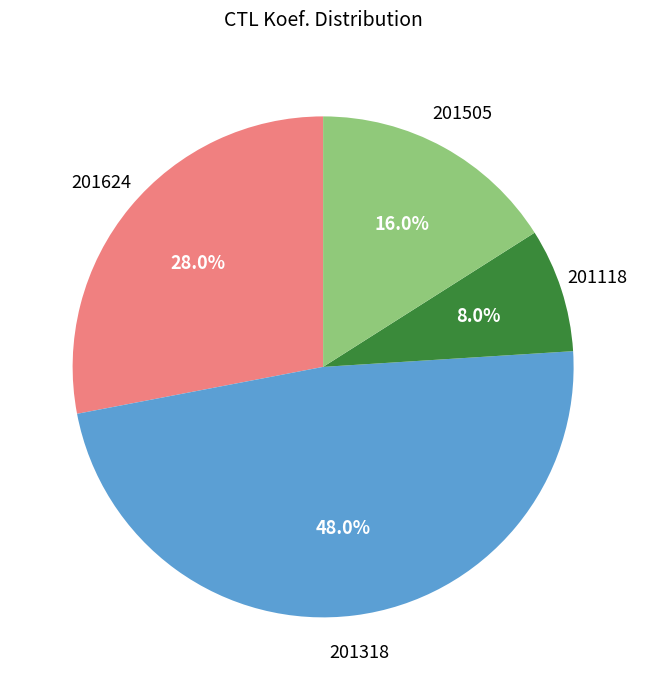

Is there a majority slice in this chart?

No